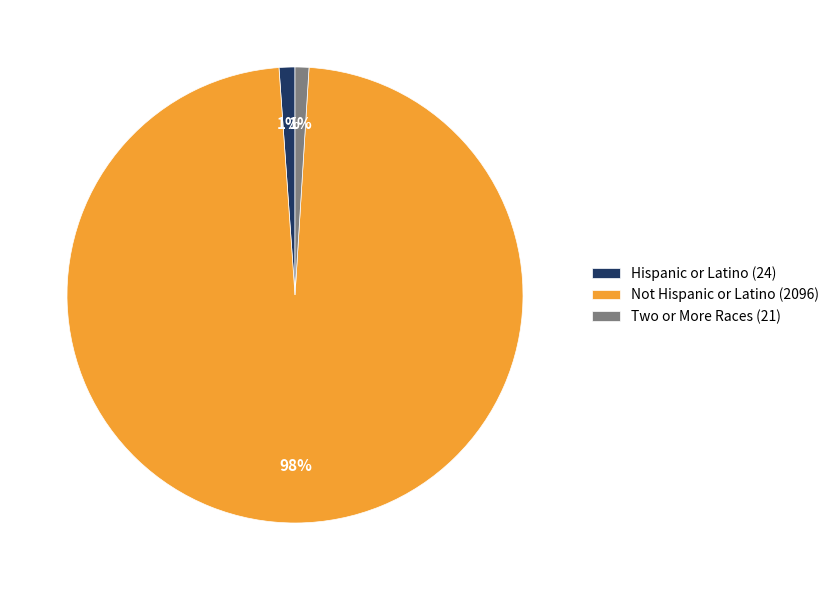

Does Two or More Races account for over 50% of the chart?

No